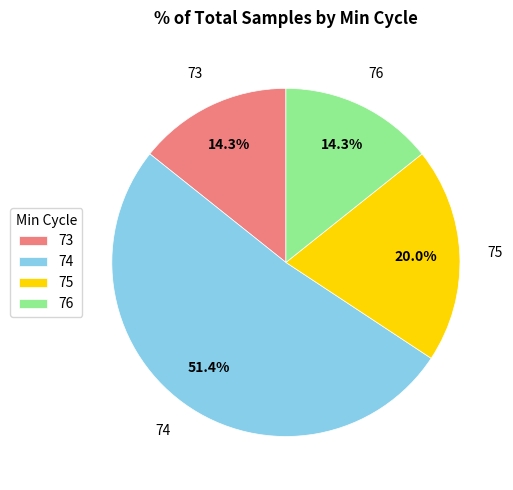

Which slice is the largest?

74